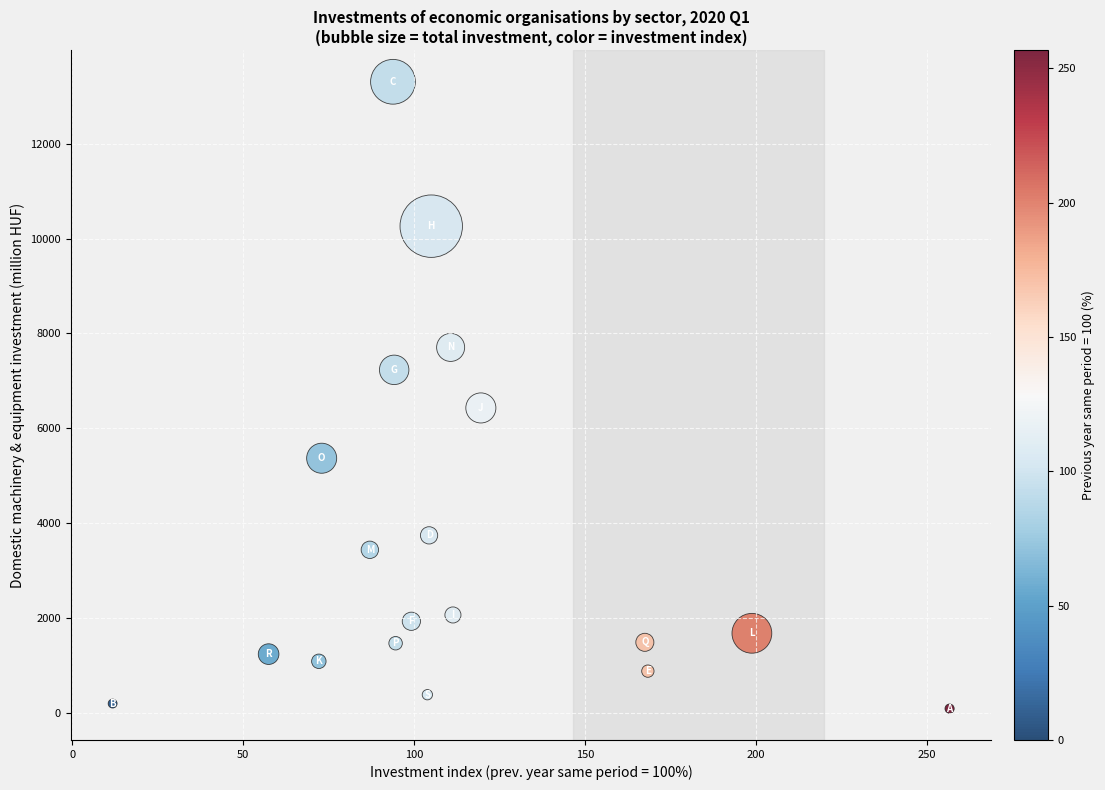

What Y value in the scatter plot is closest to 6695?

6427.4